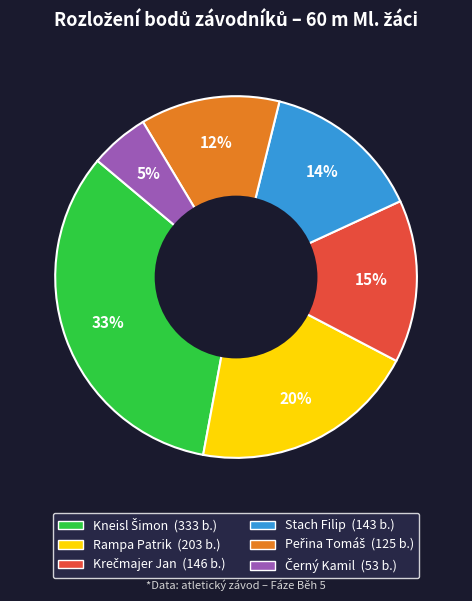

How many segments does this pie chart have?

6